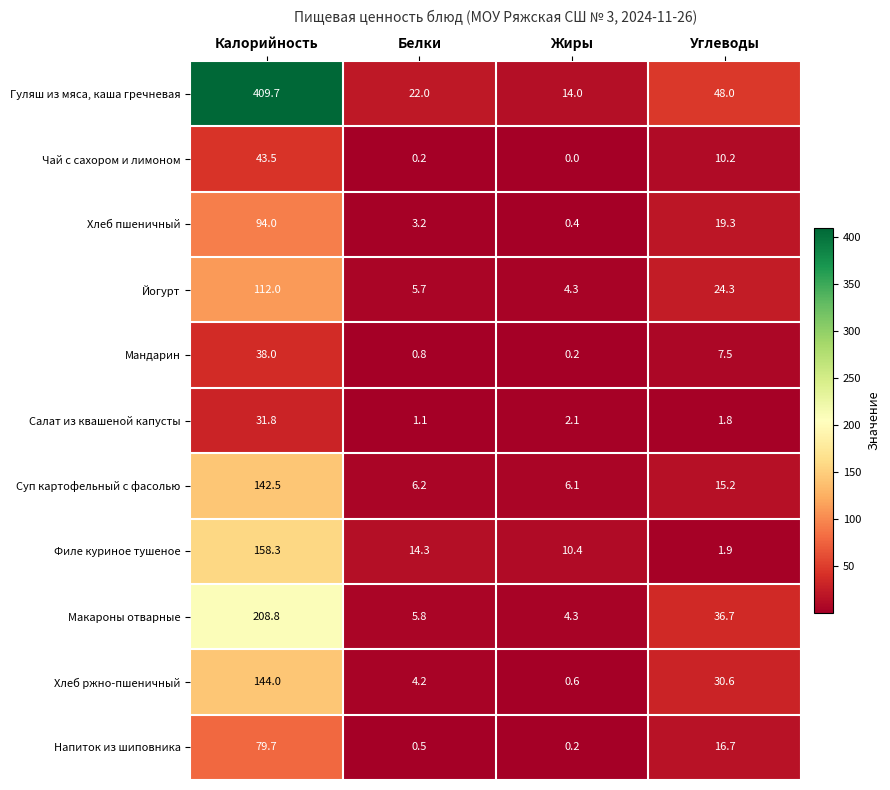

True or false: Хлеб ржно-пшеничный has a value of 4.2 at Белки.

True